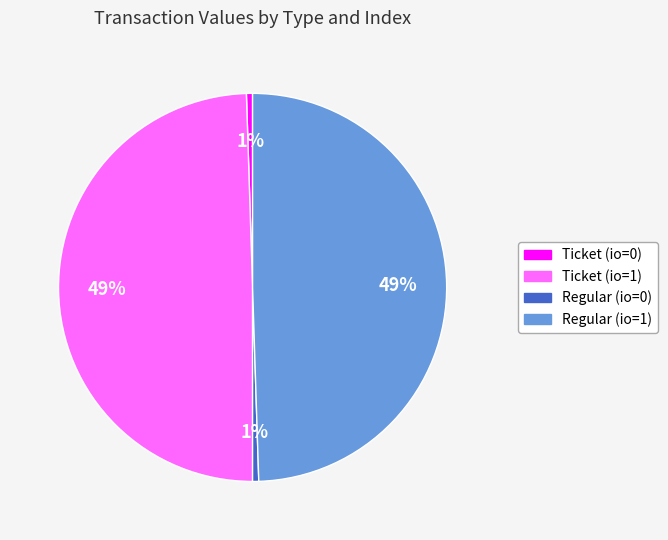

Which has a higher value, Regular (io=0) or Ticket (io=1)?

Ticket (io=1)